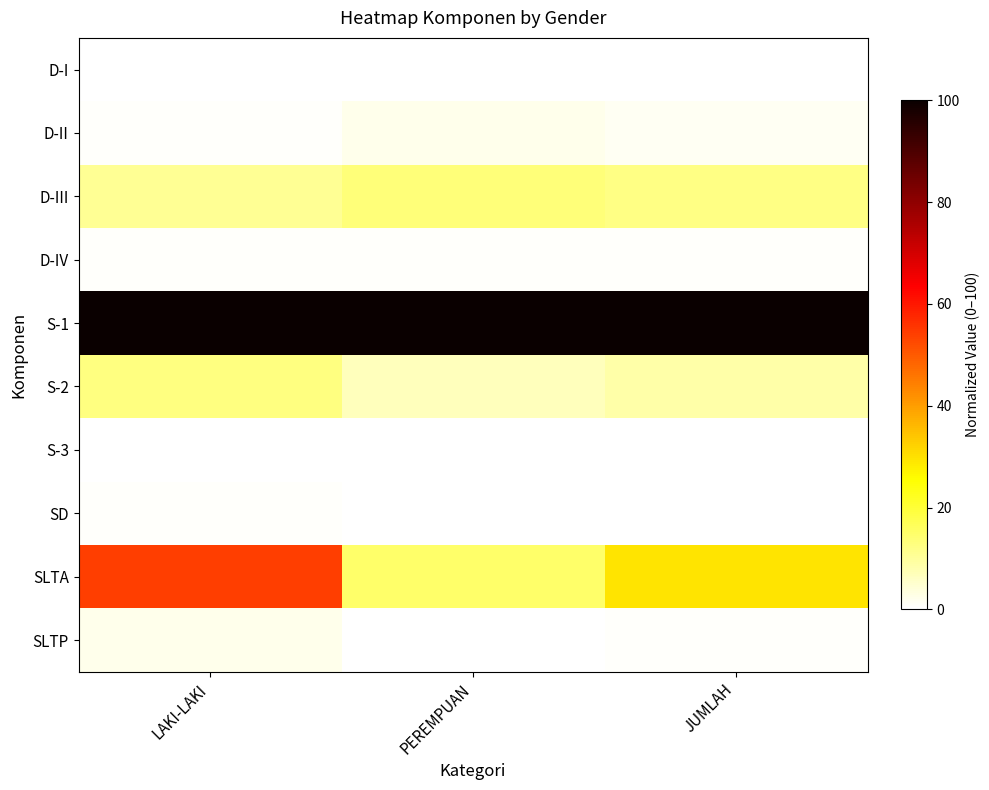

Which series changed the most between LAKI-LAKI and JUMLAH?

SLTA